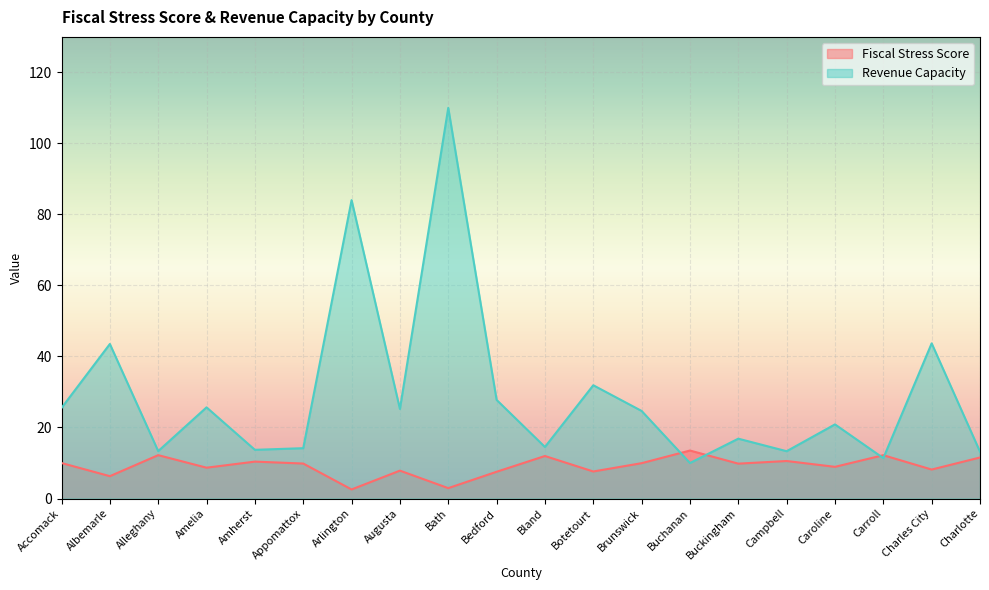

Which series has the largest total across all categories?

Revenue Capacity